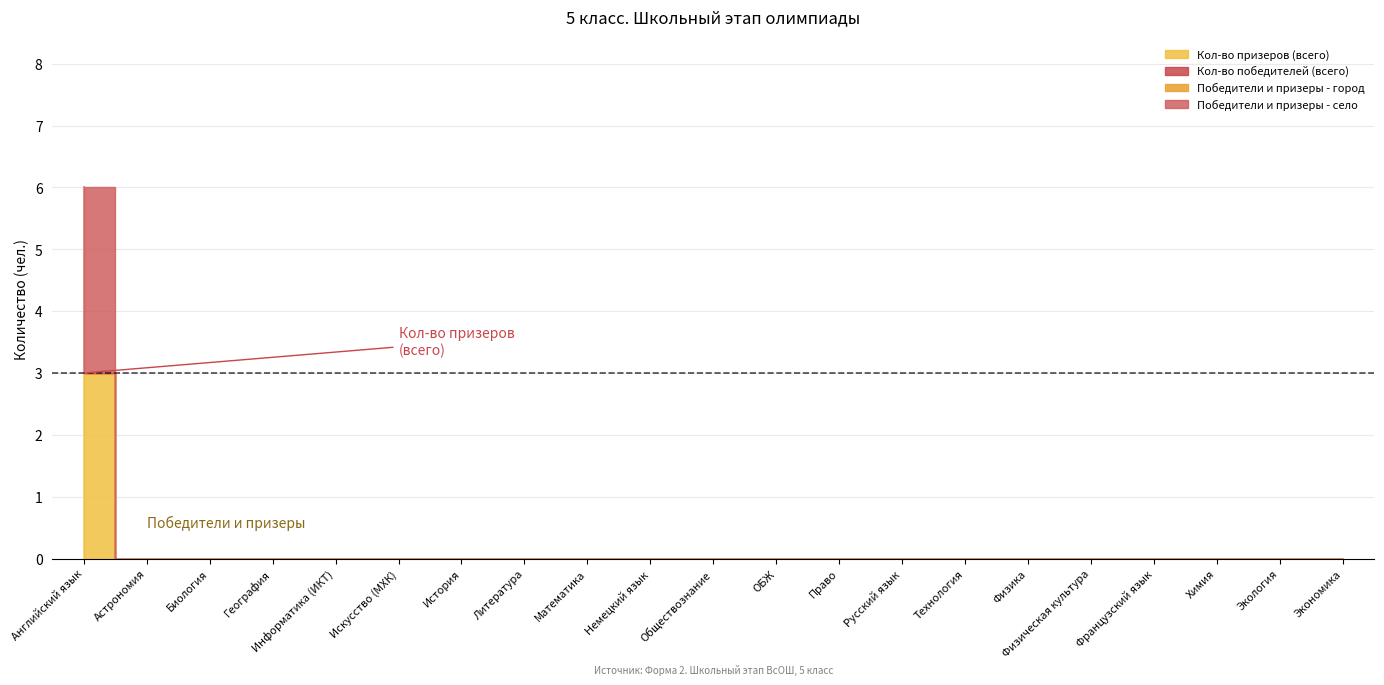

Count the number of data series in this chart.

4